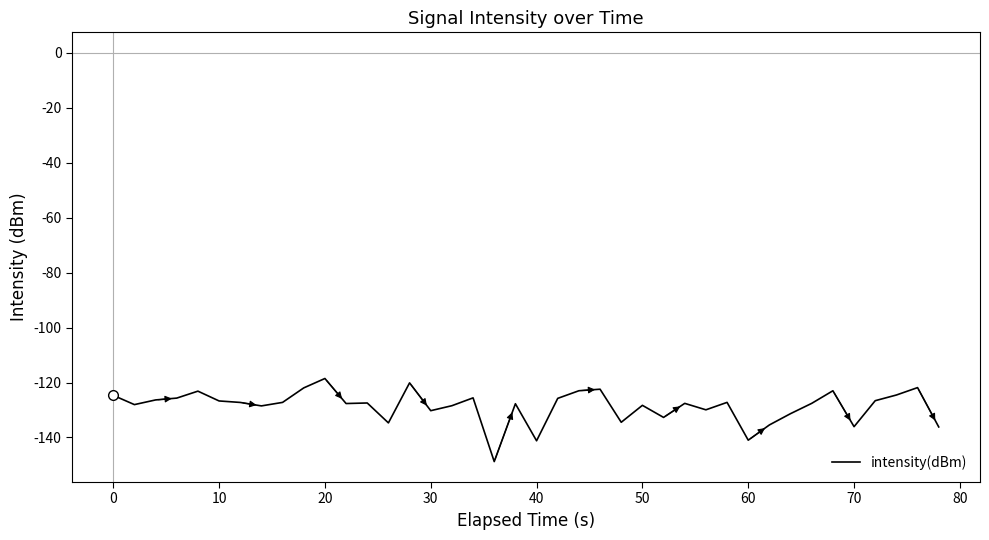

What is the difference between the second highest and second lowest values?

21.1